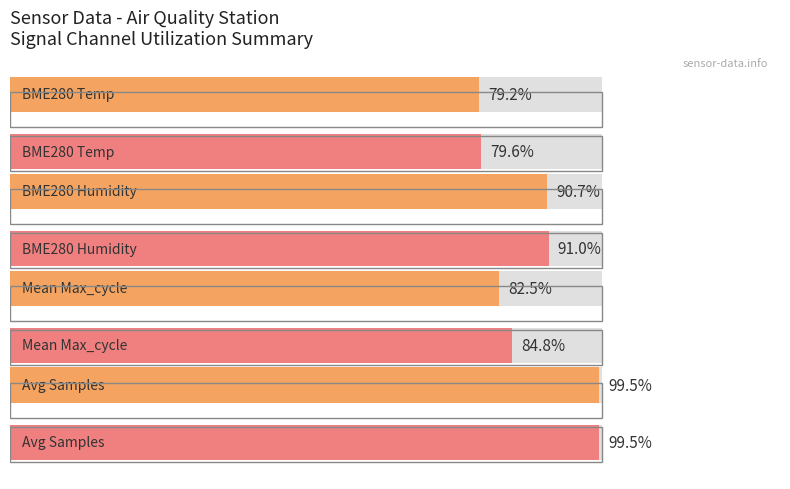

What is the lowest value of the Average utilization series?

79.2